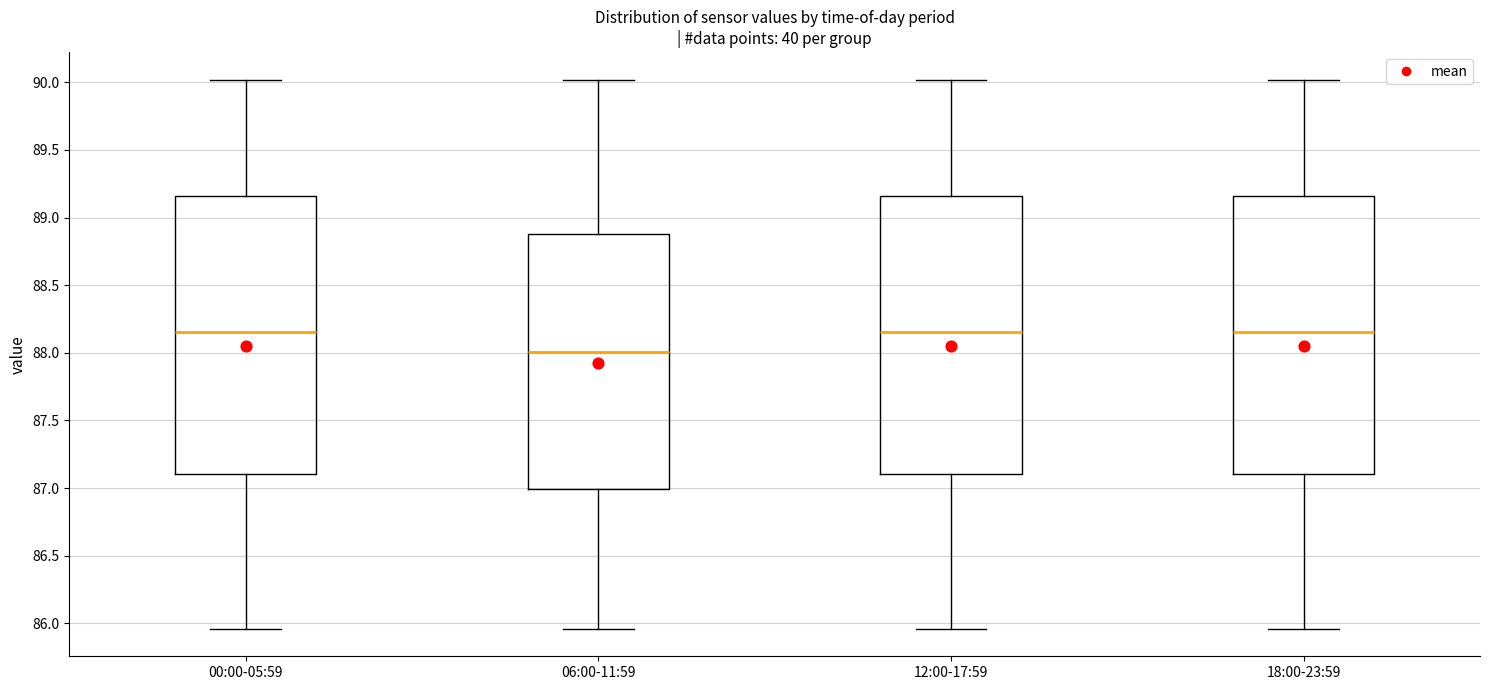

Reading left to right, read every box against the y-axis: the position of its median line, the range the box covers, and the ends of its whiskers. The values are not printed on the chart, so give them approximately, as read against the axis.

00:00-05:59: median 88.15, box 87.10 to 89.15, whiskers 85.95 to 90.00
06:00-11:59: median 88.00, box 87.00 to 88.90, whiskers 85.95 to 90.00
12:00-17:59: median 88.15, box 87.10 to 89.15, whiskers 85.95 to 90.00
18:00-23:59: median 88.15, box 87.10 to 89.15, whiskers 85.95 to 90.00